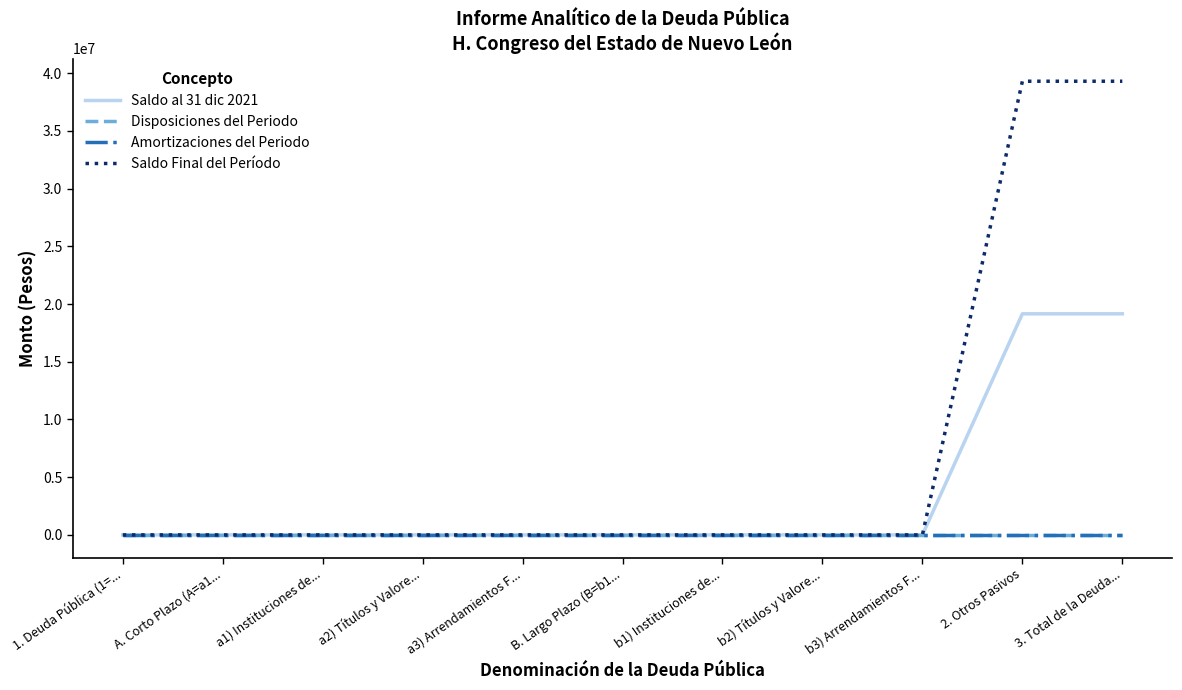

What is the label of the 7th point from the left?

b1) Instituciones de...